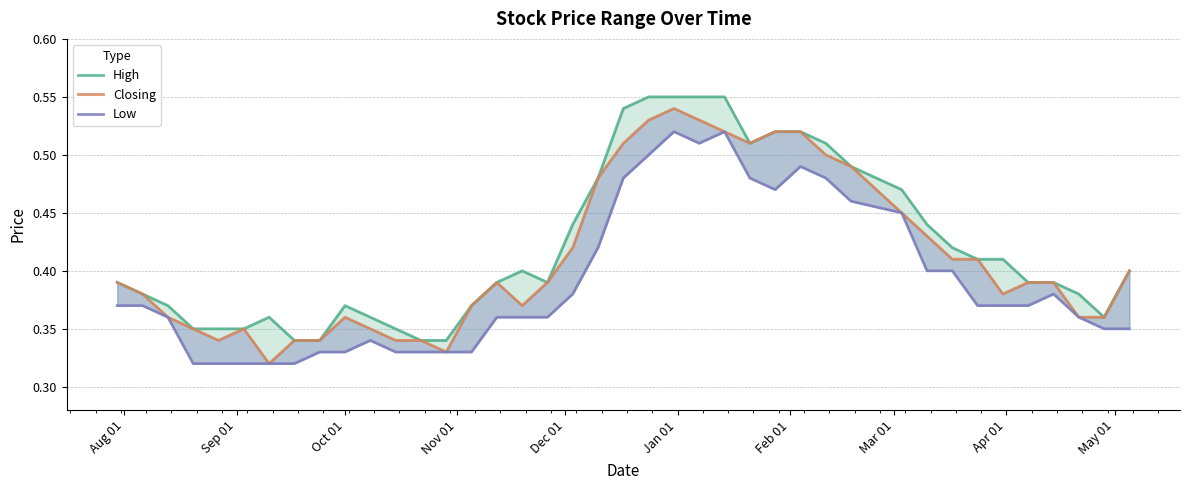

Is it true that Closing equals 0.1 at 24?

False